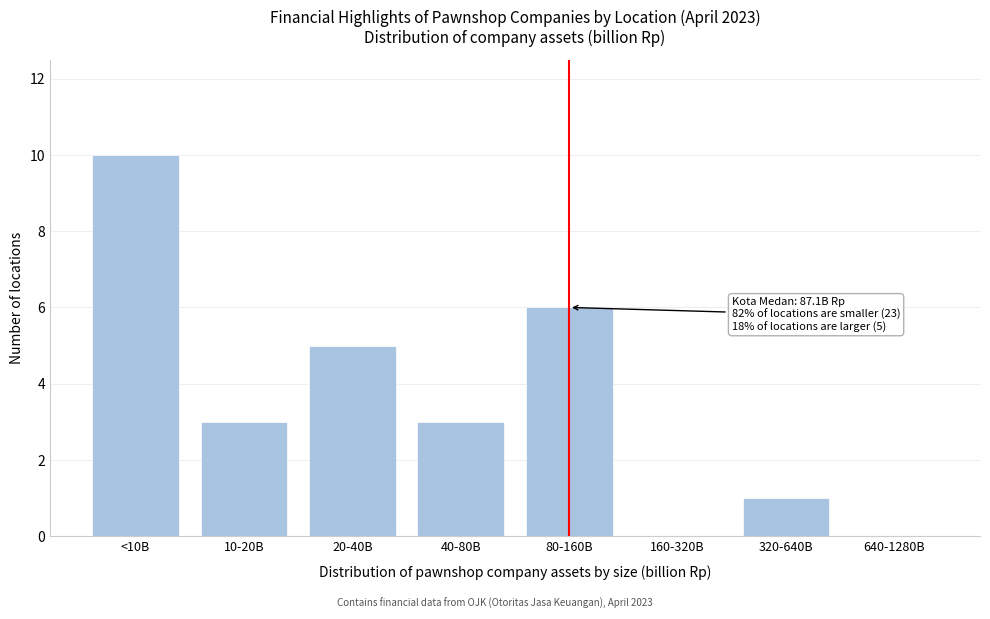

Reading right to left, what are all the values shown in this chart?

640-1280B=0	320-640B=1	160-320B=0	80-160B=6	40-80B=3	20-40B=5	10-20B=3	<10B=10